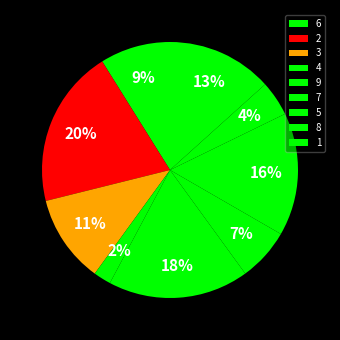

To the nearest percent, what is the difference between the 9 and 5 slice percentages?

2%